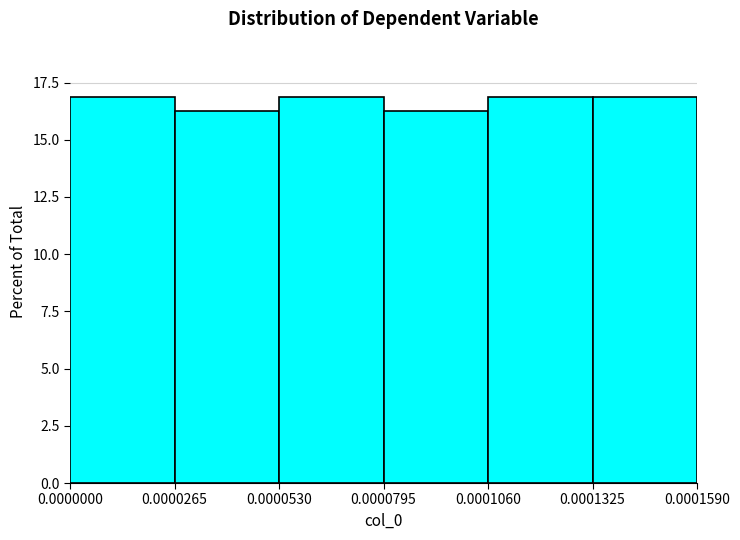

How tall is the bar that spans 0.0000000 to 0.0000265 on the x-axis? The values are not printed on the chart, so give them approximately, as read against the axis.

17.0